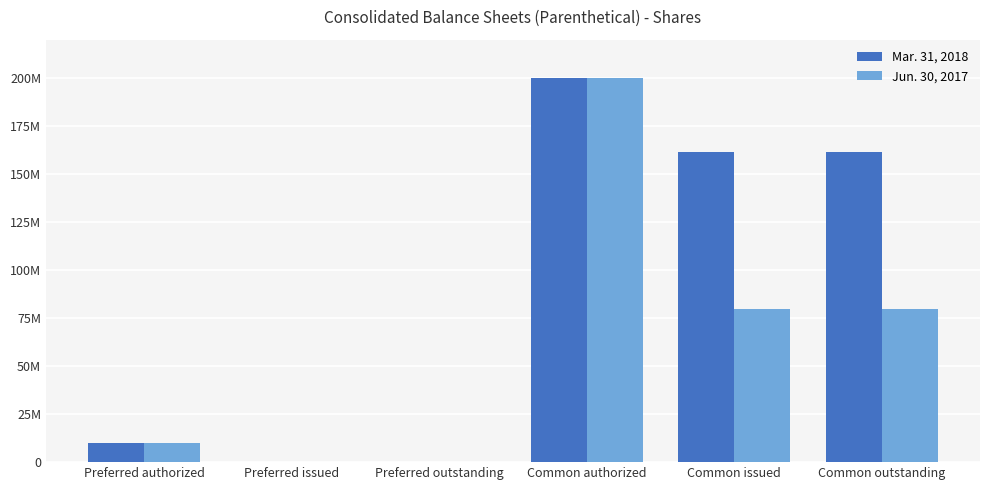

What are all the series names shown in the legend?

Mar. 31, 2018, Jun. 30, 2017